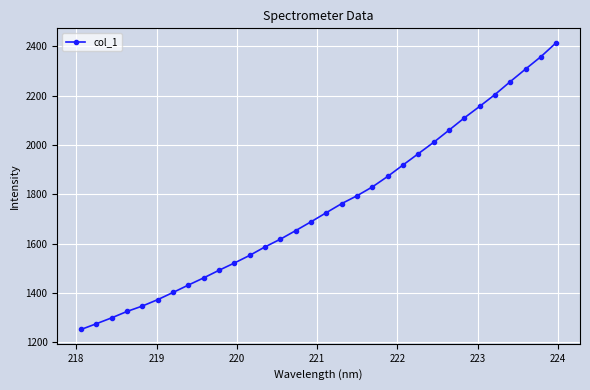

How many lines are shown in the chart?

1